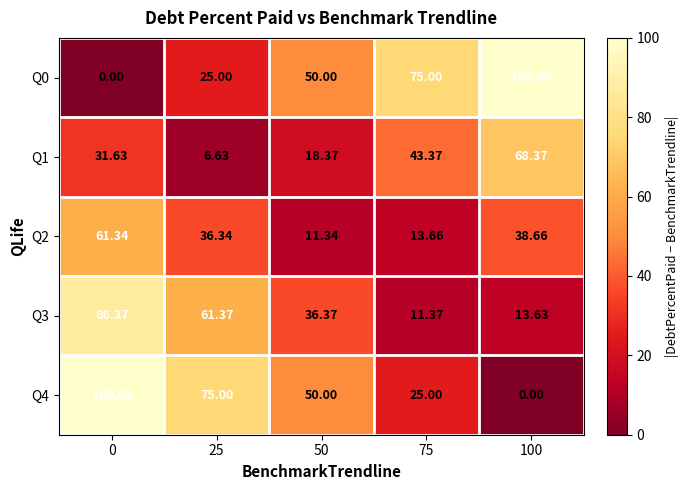

Which has a higher value, 0 or 75?

75